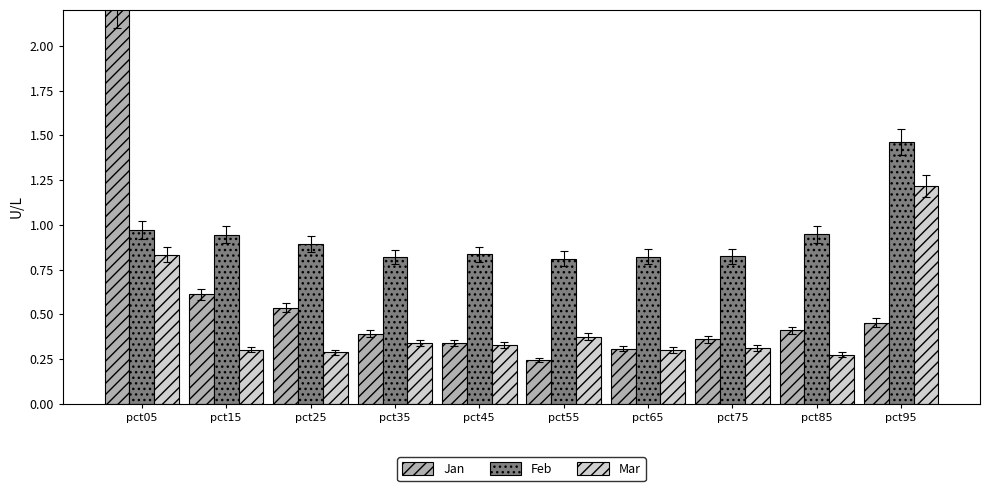

At which category is the sum across all series the highest?

pct05